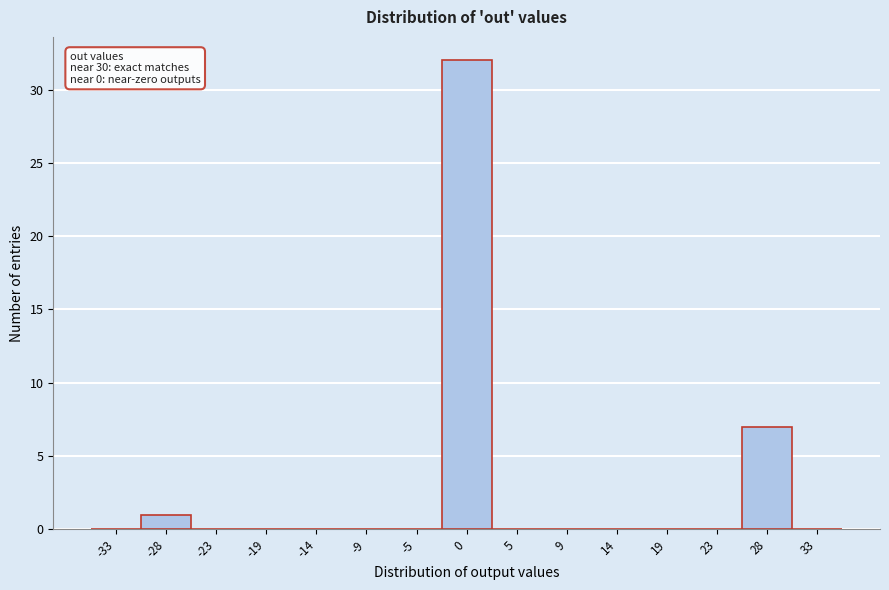

Over which range of the x-axis is the bar tallest?

-2.5 to 2.5